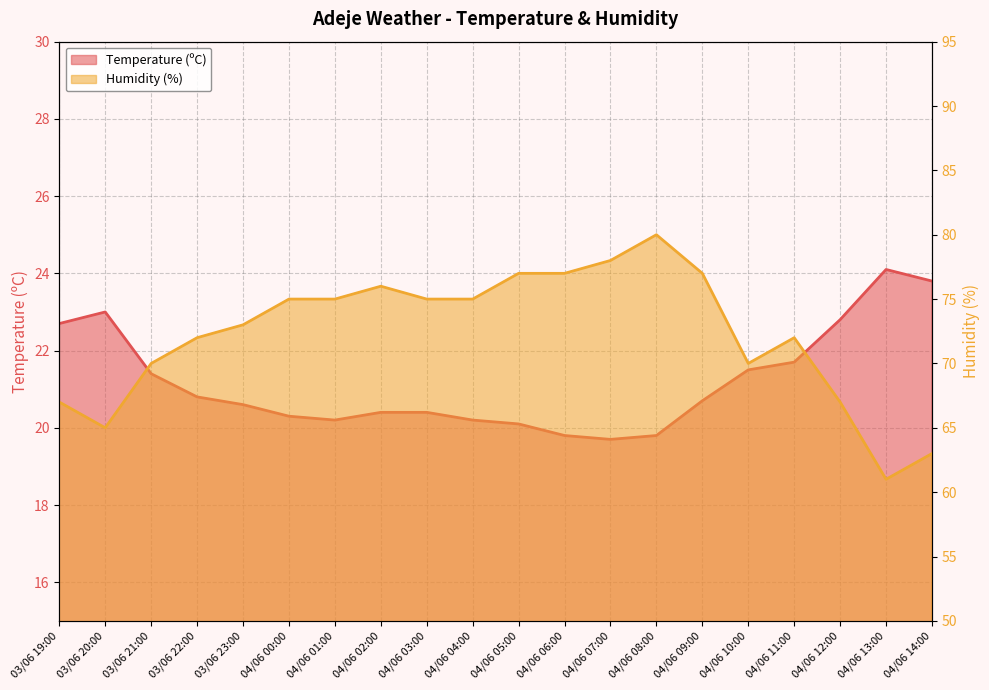

Is it true that Humidity (%) equals 63.0 at 04/06 14:00?

True